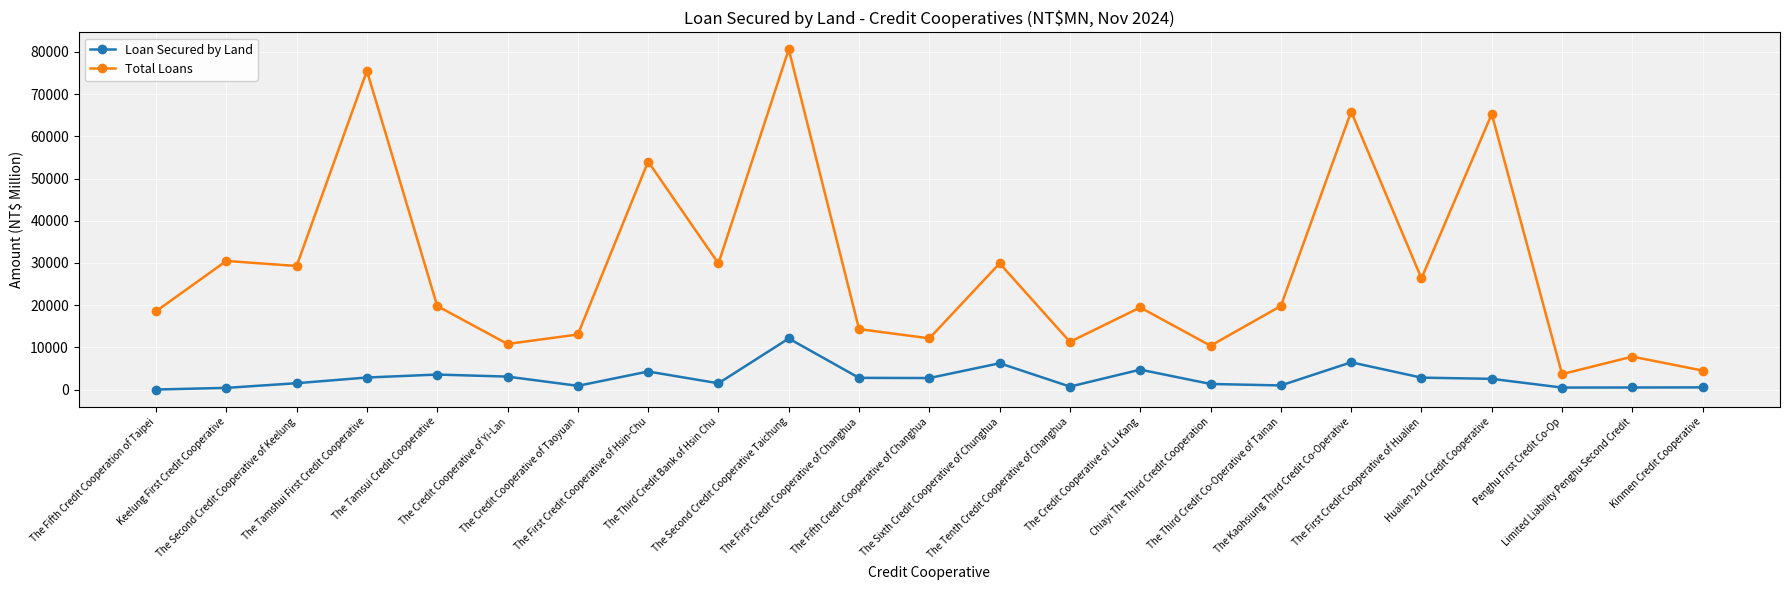

The Loan Secured by Land series shows 6450 at The Kaohsiung Third Credit Co-Operative. True or false?

True